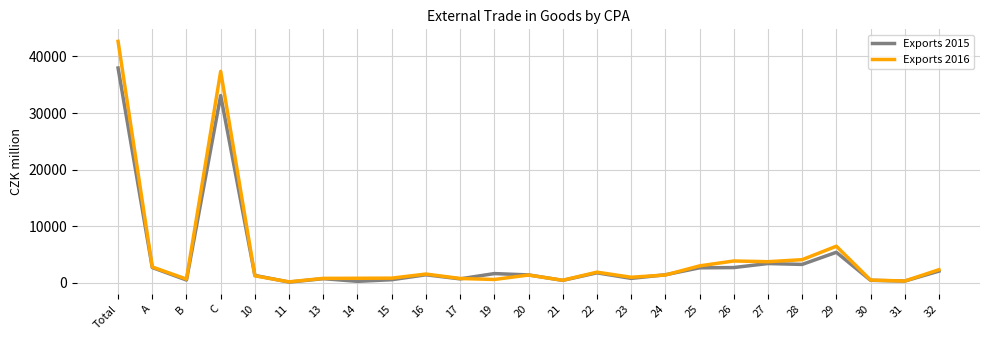

The Exports 2016 series shows 994 at 23. True or false?

True